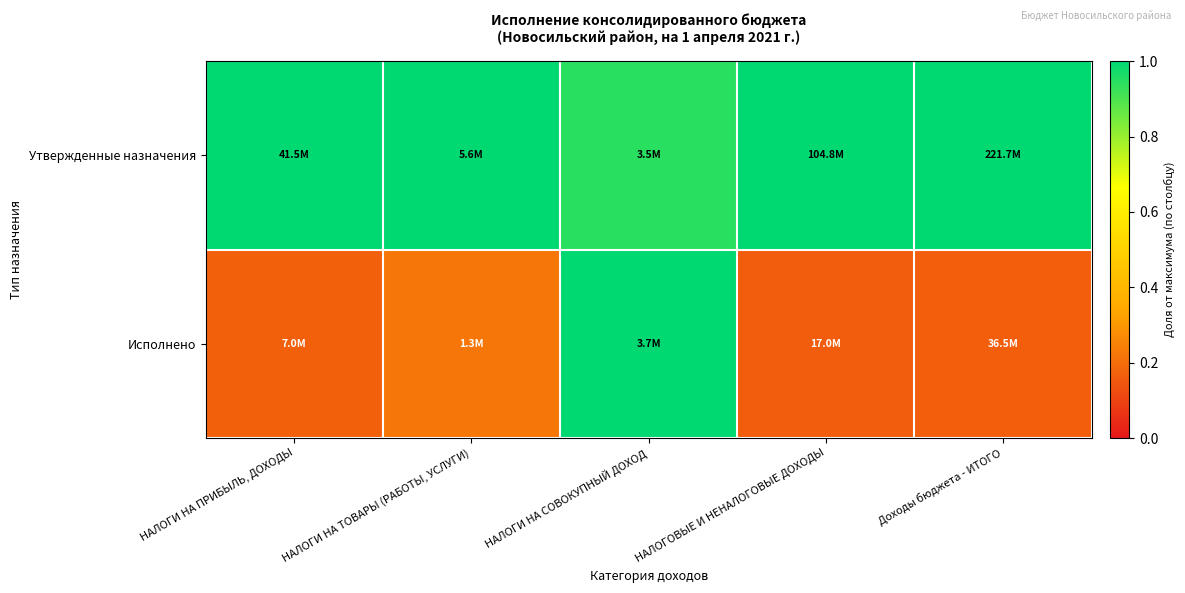

Between НАЛОГИ НА ПРИБЫЛЬ, ДОХОДЫ and Доходы бюджета - ИТОГО, which series saw the biggest shift?

Исполнено